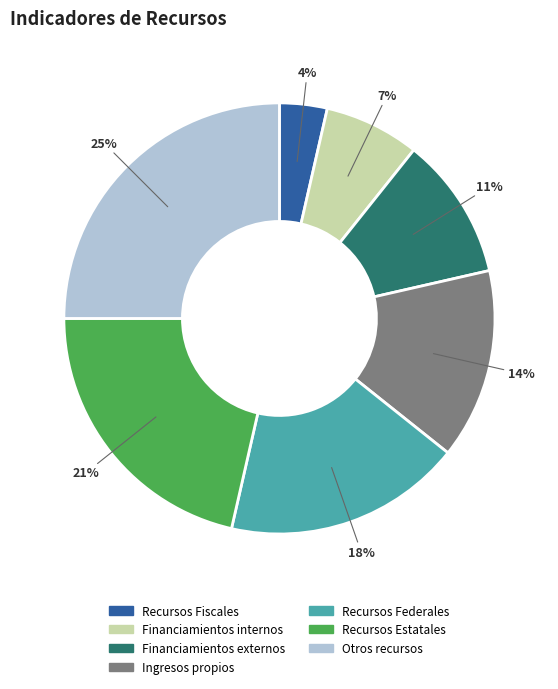

Which has a higher value, Recursos Federales or Recursos Fiscales?

Recursos Federales